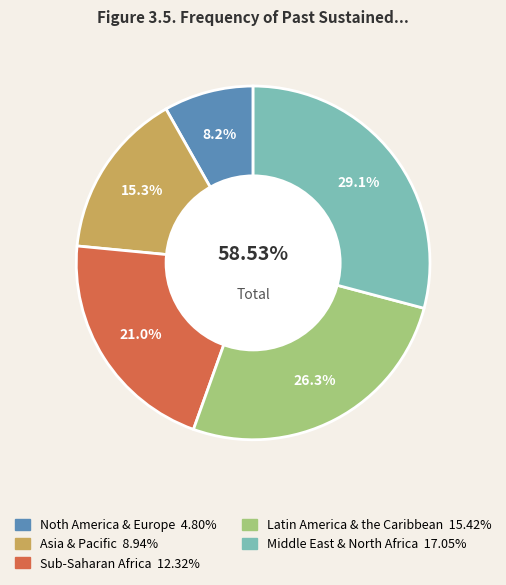

How many slices are in this pie chart?

5